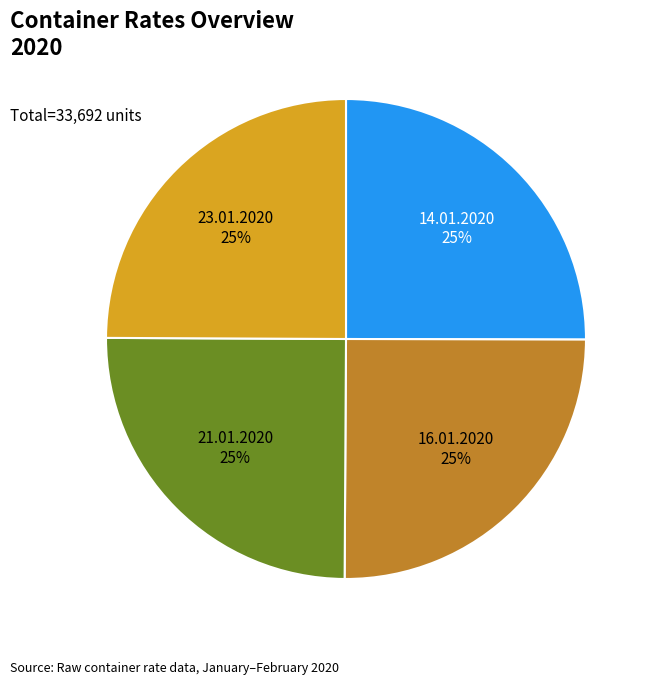

To the nearest percent, what is the average slice percentage?

25%